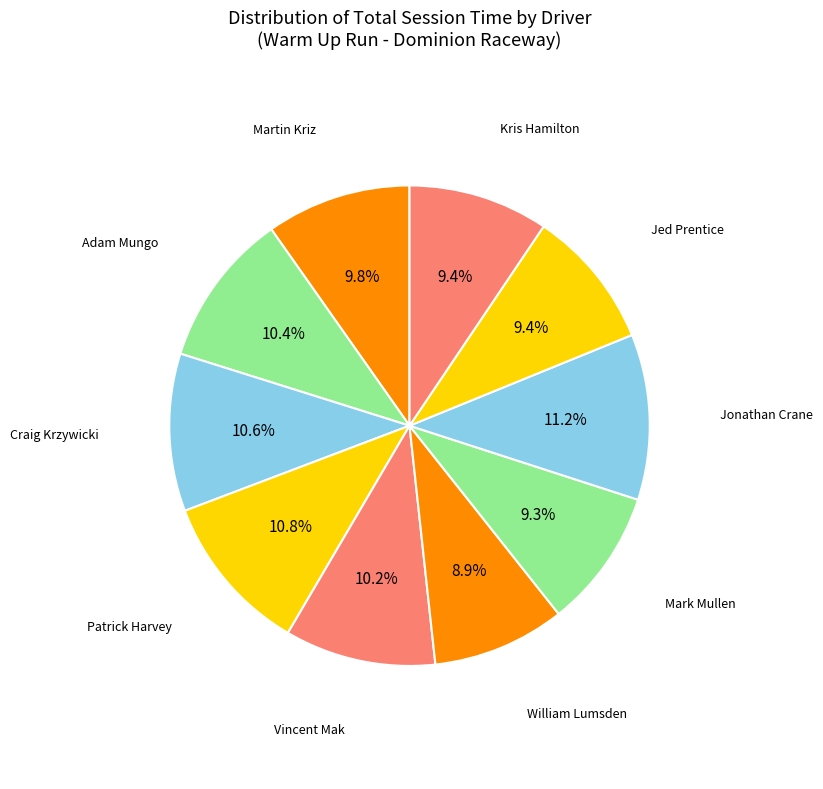

Count the number of slices in the pie.

10